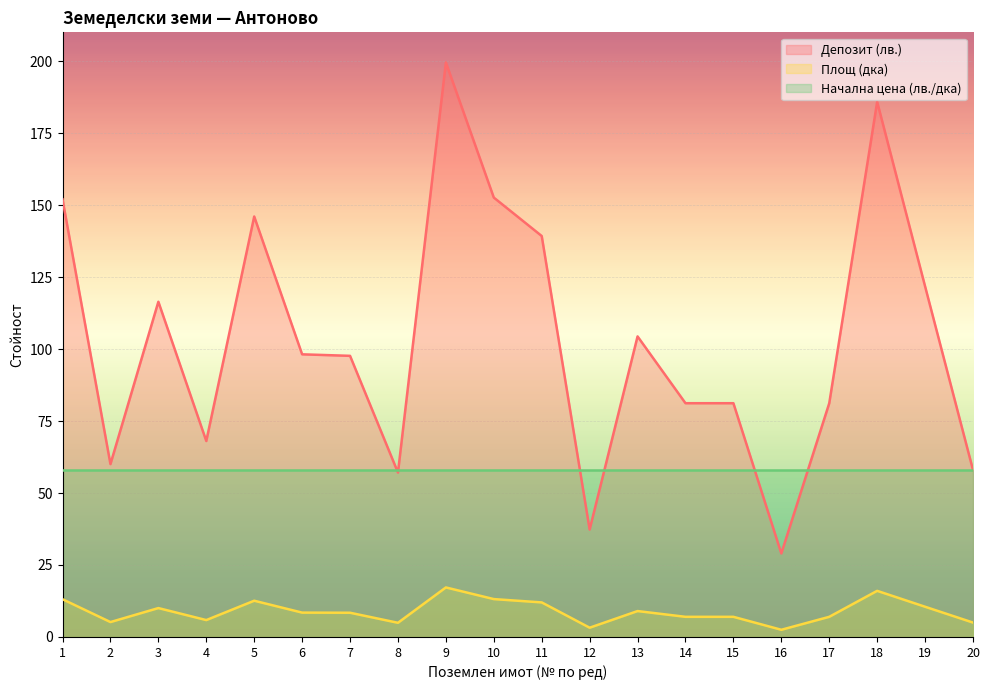

Count the number of categories in the chart.

20